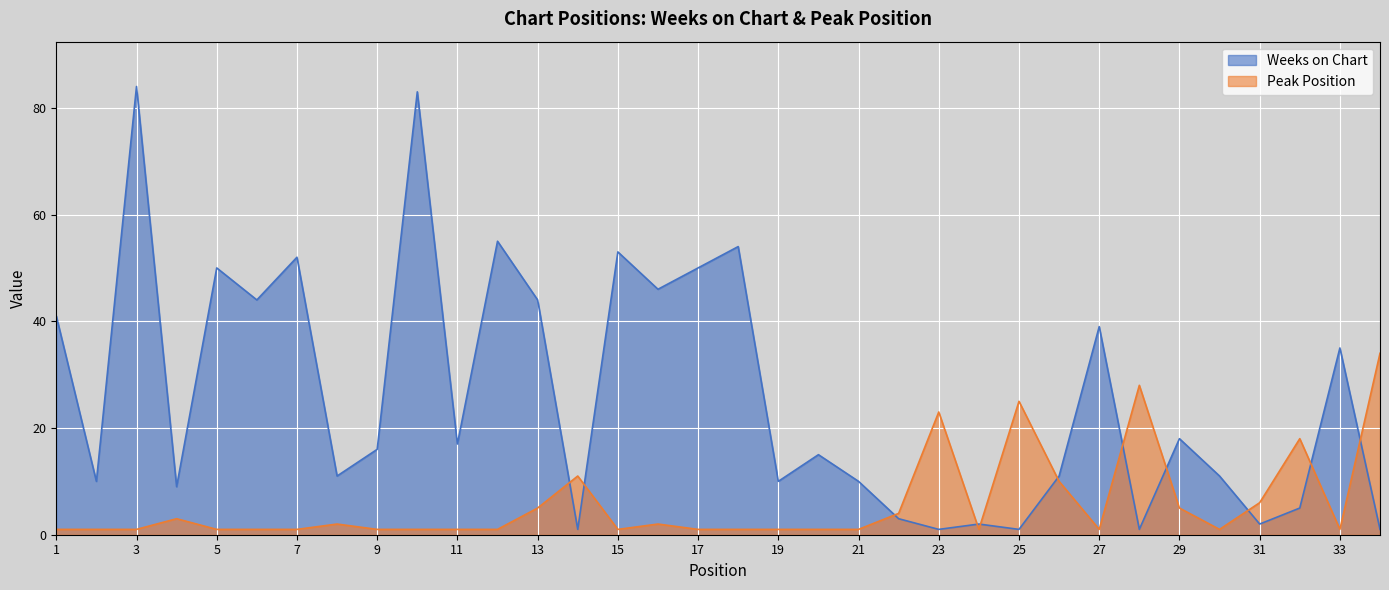

What is the value of the Weeks on Chart point at the 1st from the left?

41